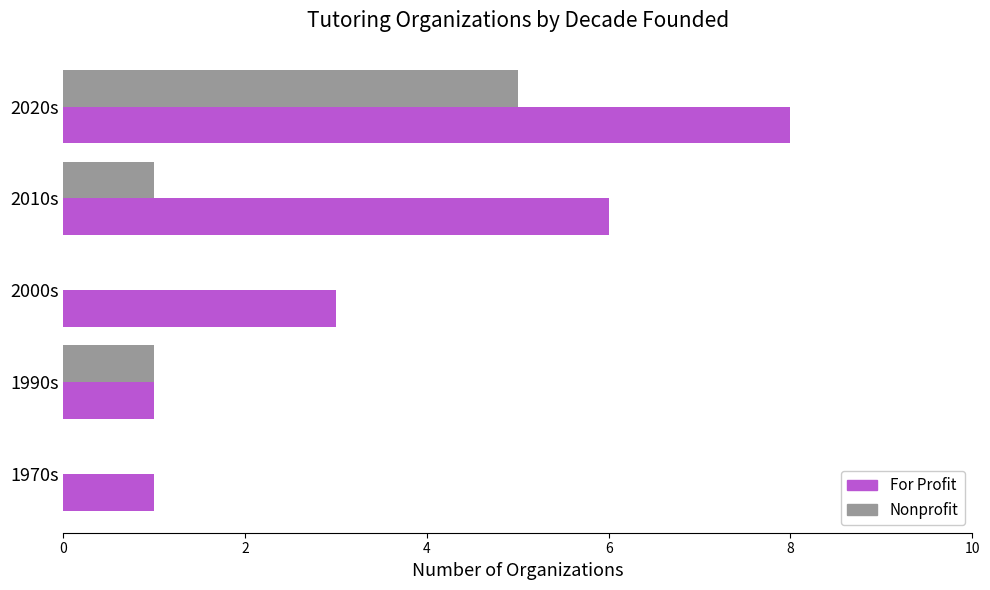

The value of Nonprofit at 1970s is -3. True or false?

False